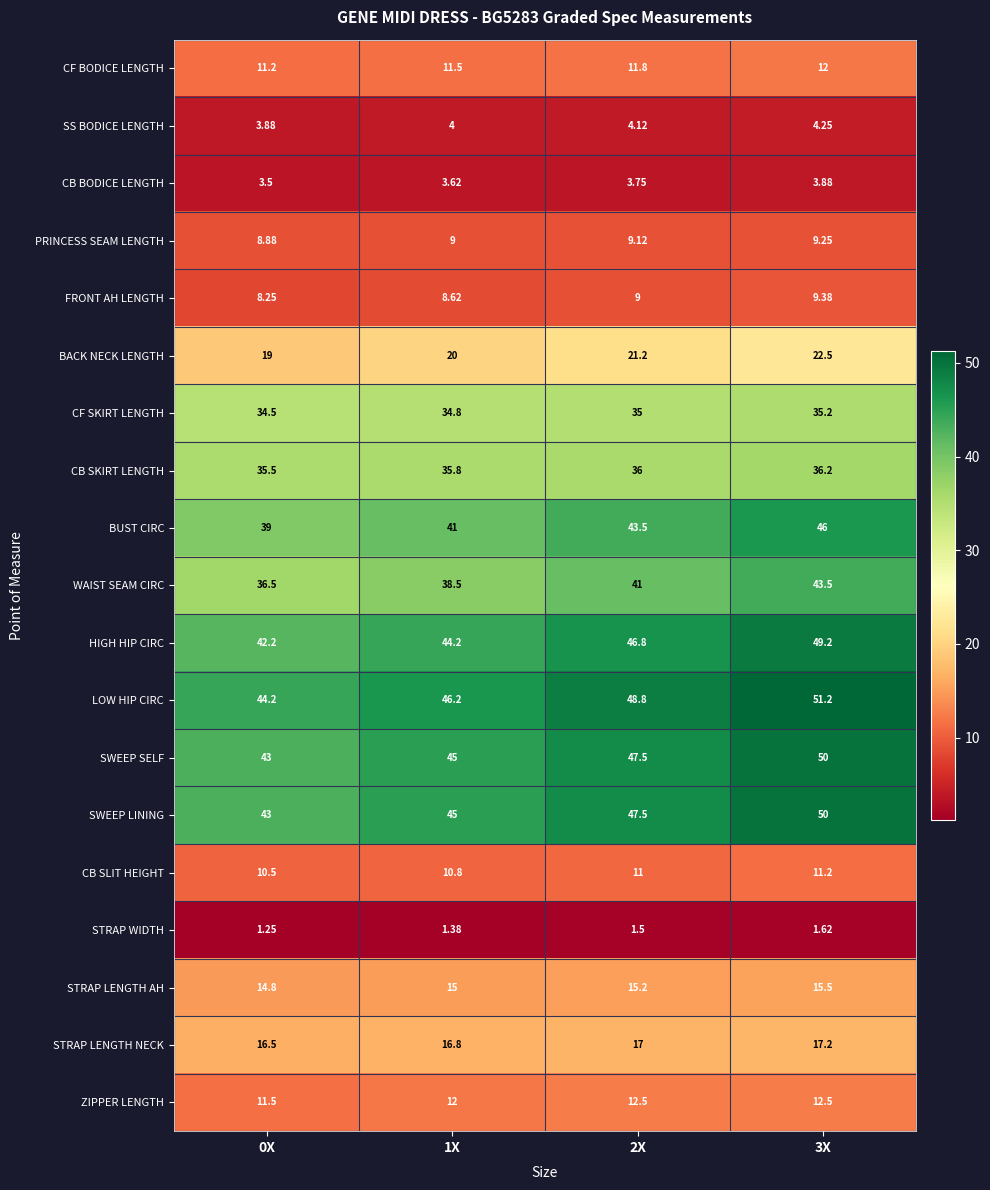

Which series has the largest total across all categories?

LOW HIP CIRC